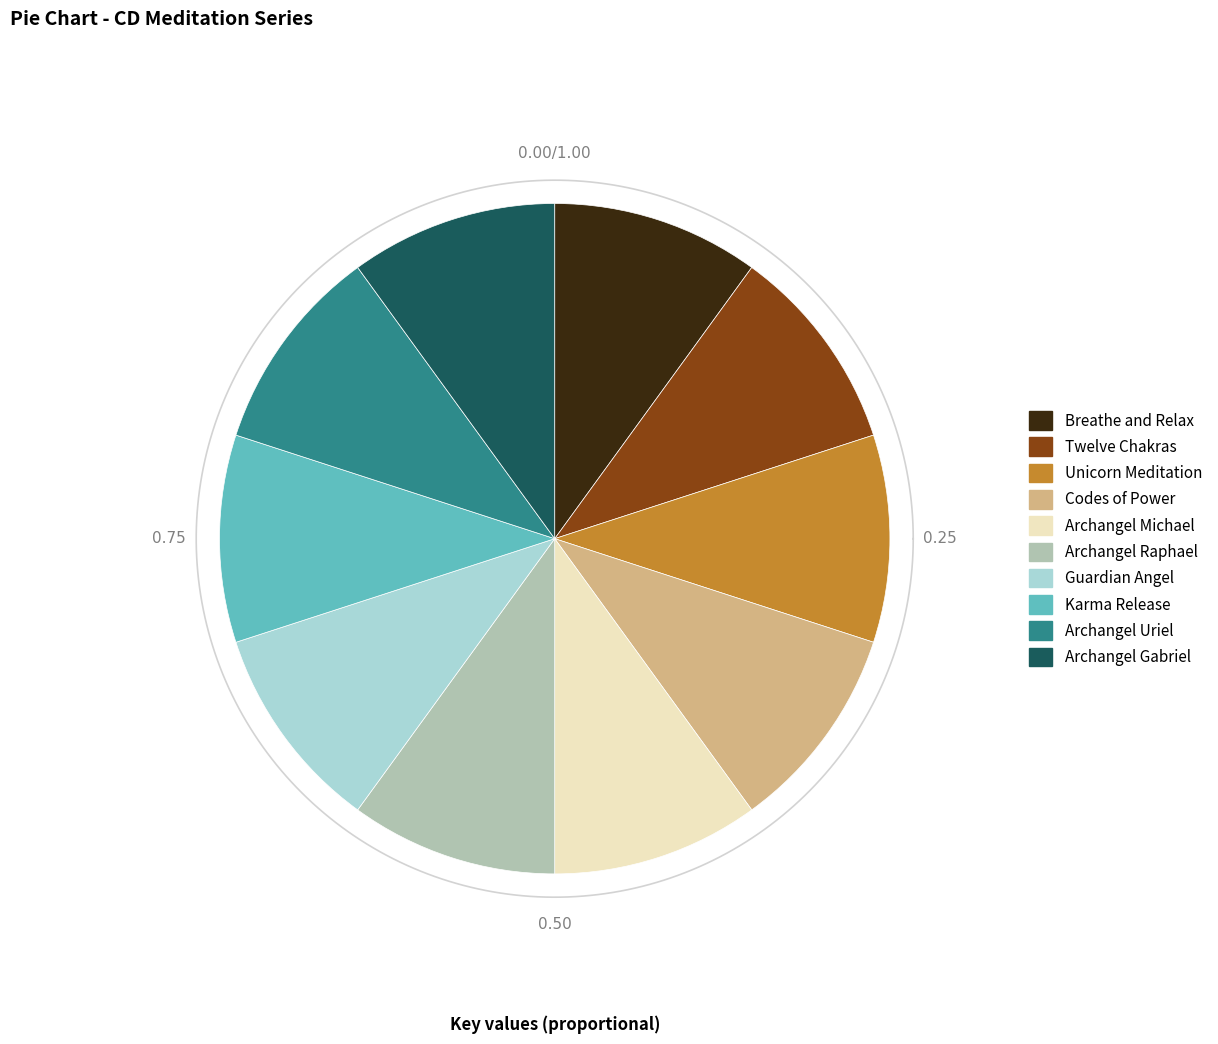

Is it true that Archangel Uriel is 10% of the pie?

True